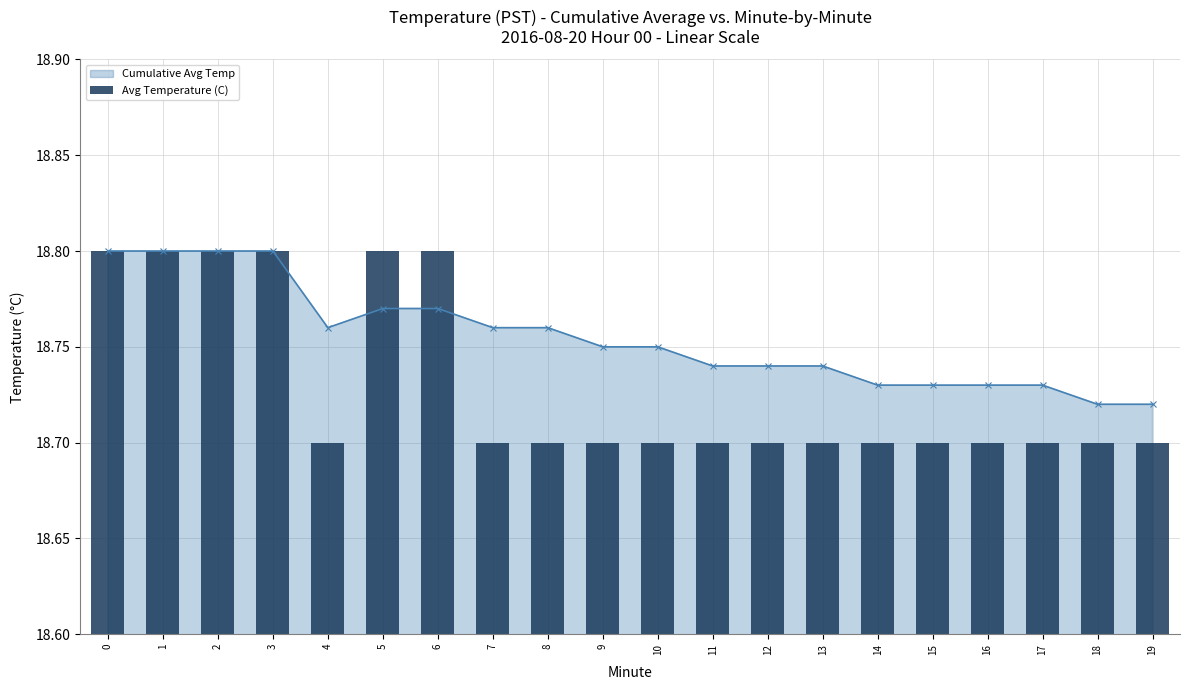

How many bars are there in total?

20